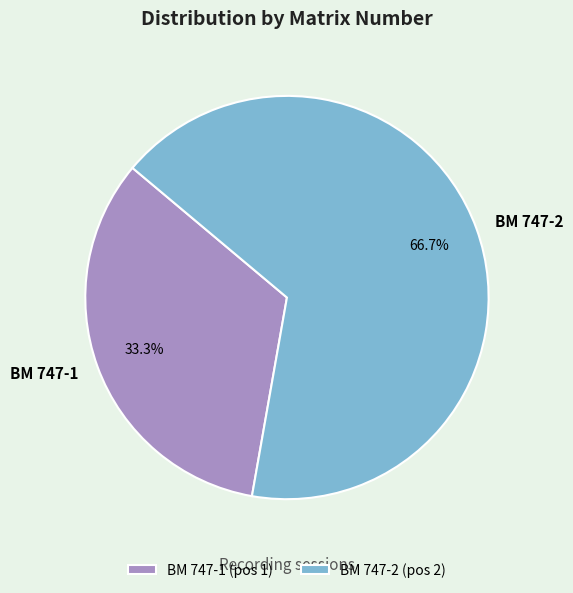

Between BM 747-1 and BM 747-2, which is larger?

BM 747-2